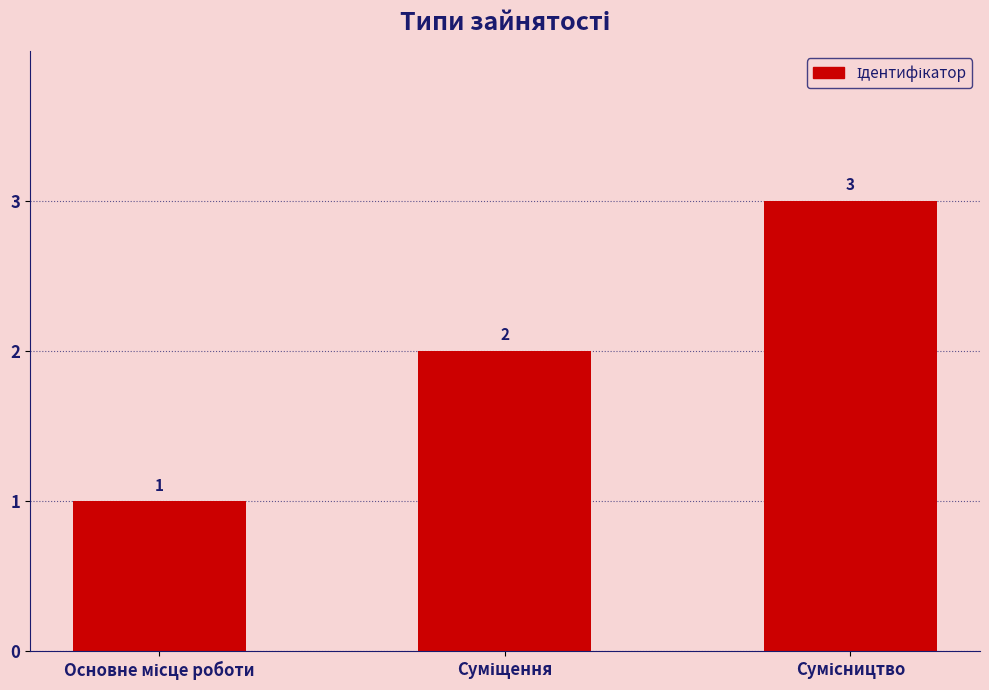

What is the value of the 1st bar from the left?

1